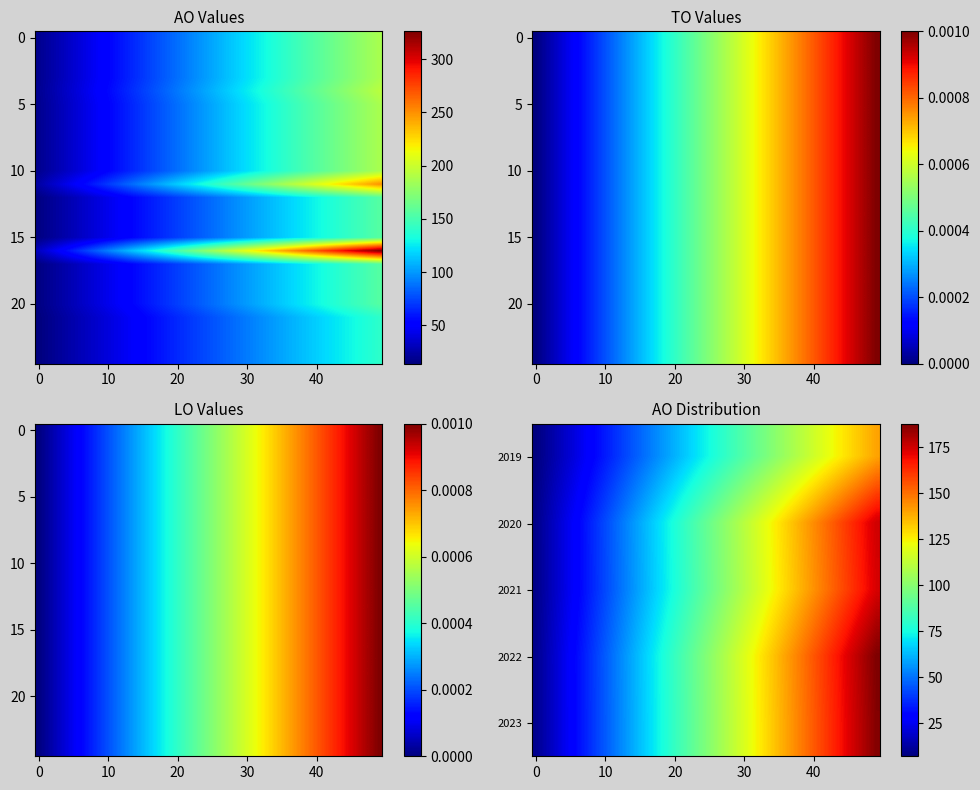

What is the total value across all series at AO?

4438